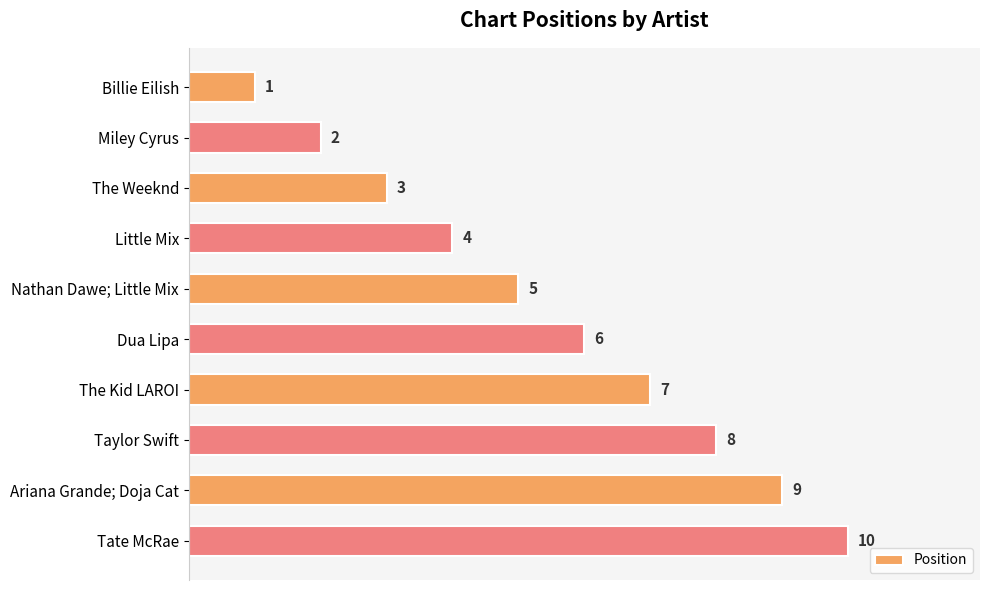

The chart shows a value of 9 at Ariana Grande; Doja Cat. True or false?

True